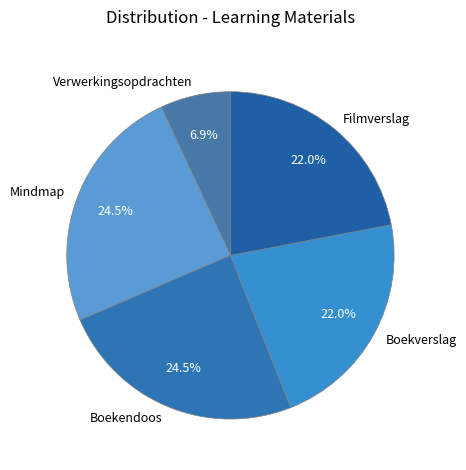

Which slice is the smallest?

Verwerkingsopdrachten